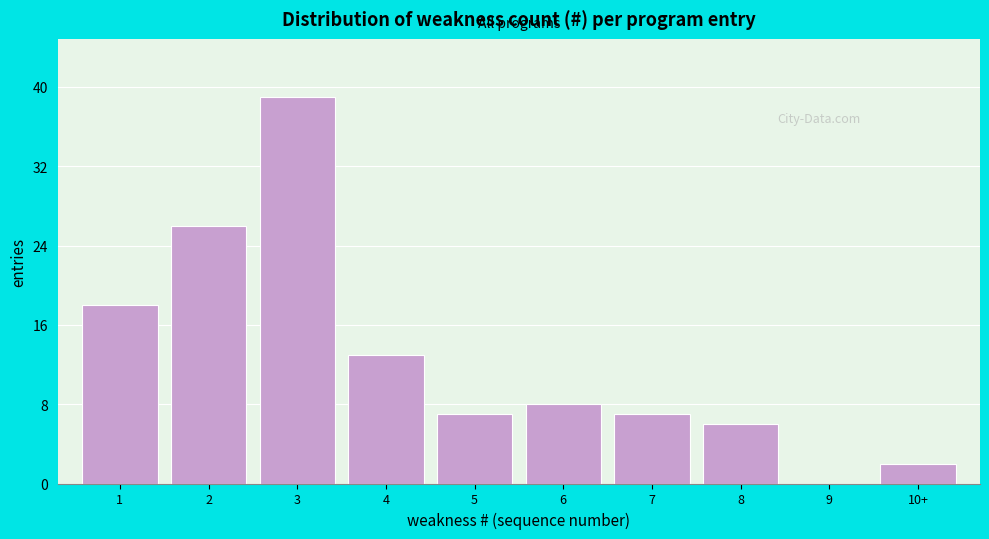

Reading left to right, transcribe all the data shown in this chart.

1=18	2=26	3=39	4=13	5=7	6=8	7=7	8=6	9=0	10+=2